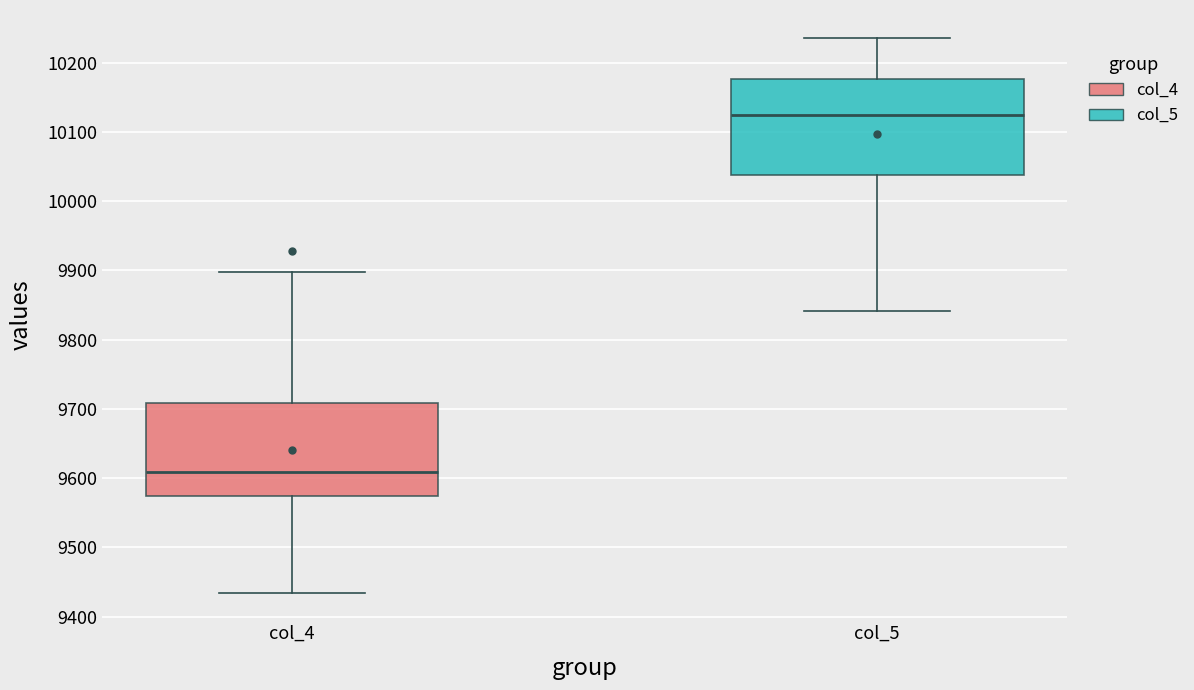

Where does the lower whisker of the box for col_5 end on the y-axis? The values are not printed on the chart, so give them approximately, as read against the axis.

9840